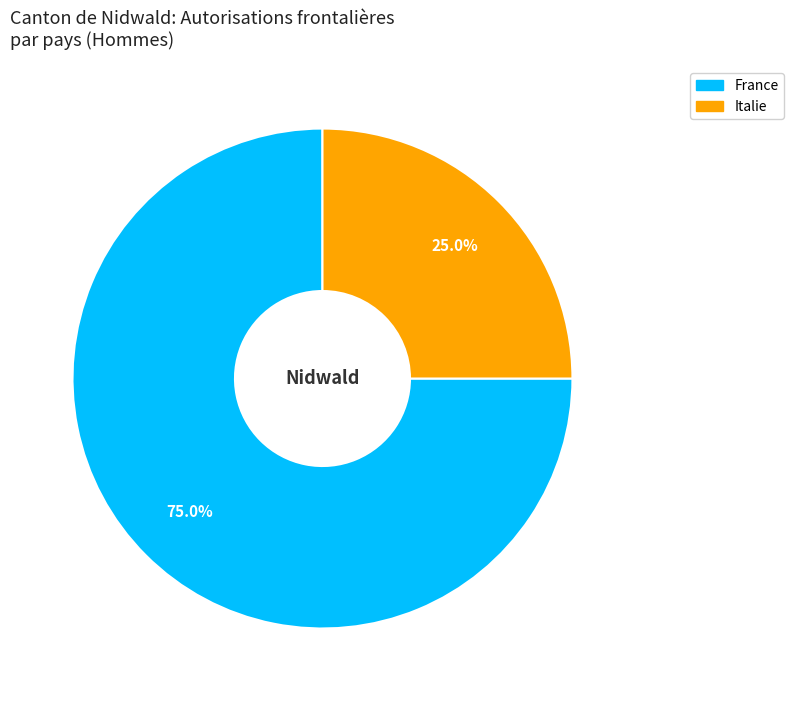

What percentage is NOT represented by France?

25.0%